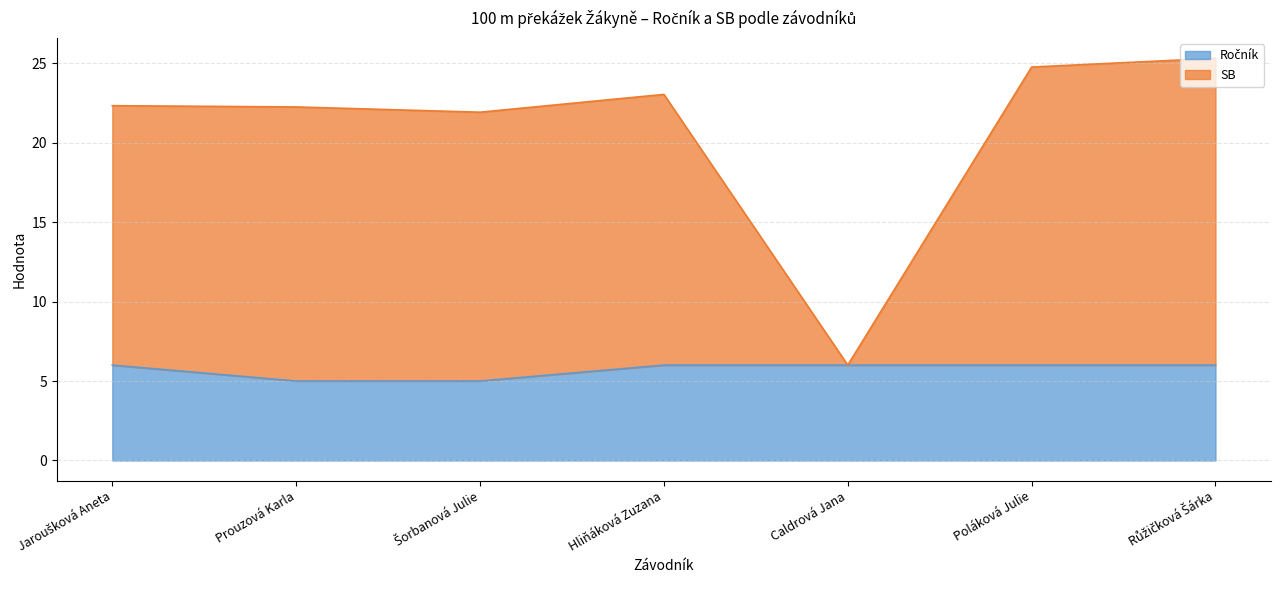

What is the label of the 5th point from the left?

Caldrová Jana